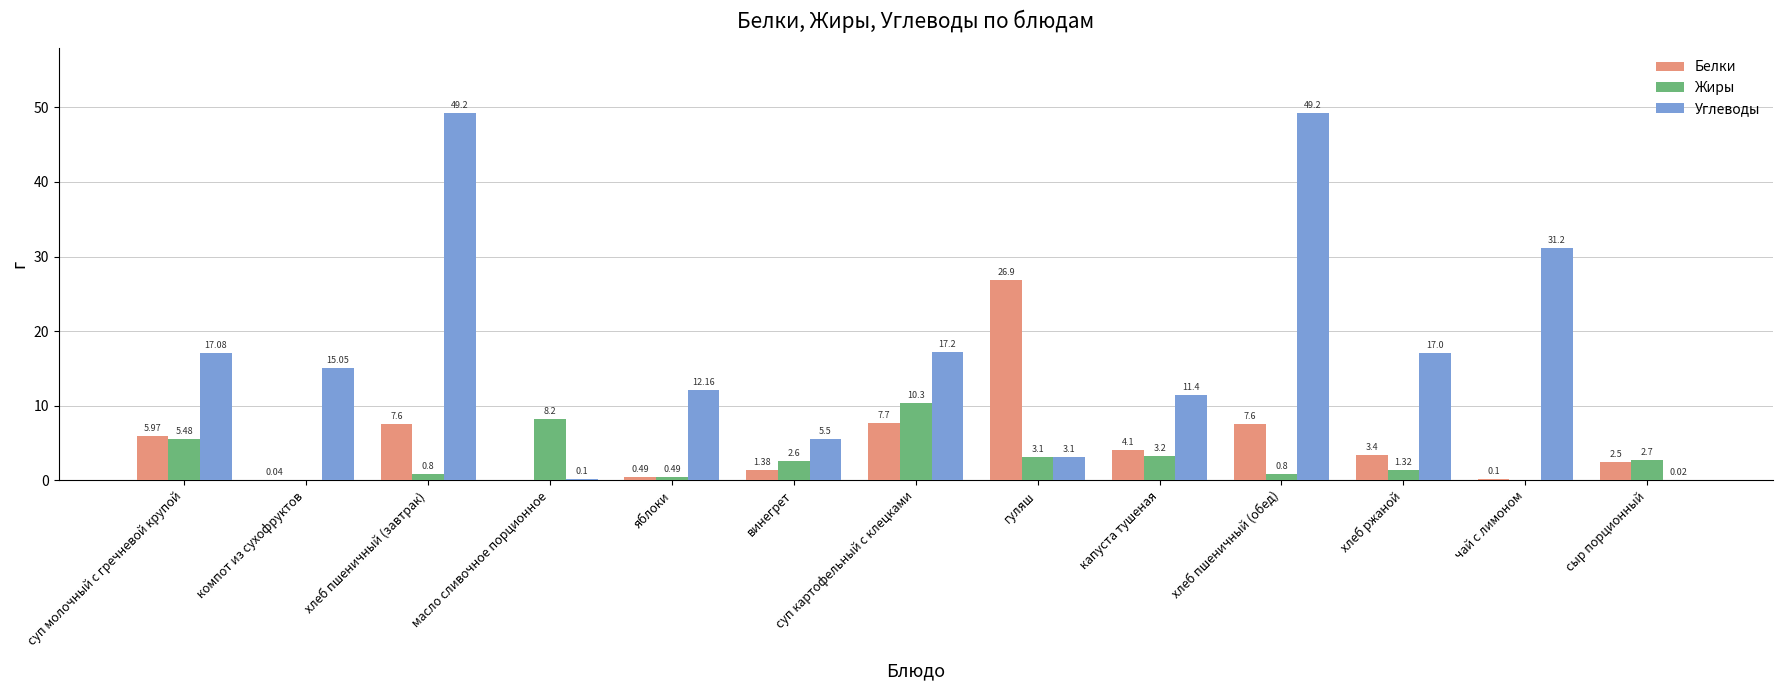

Which series has the largest total across all categories?

Углеводы